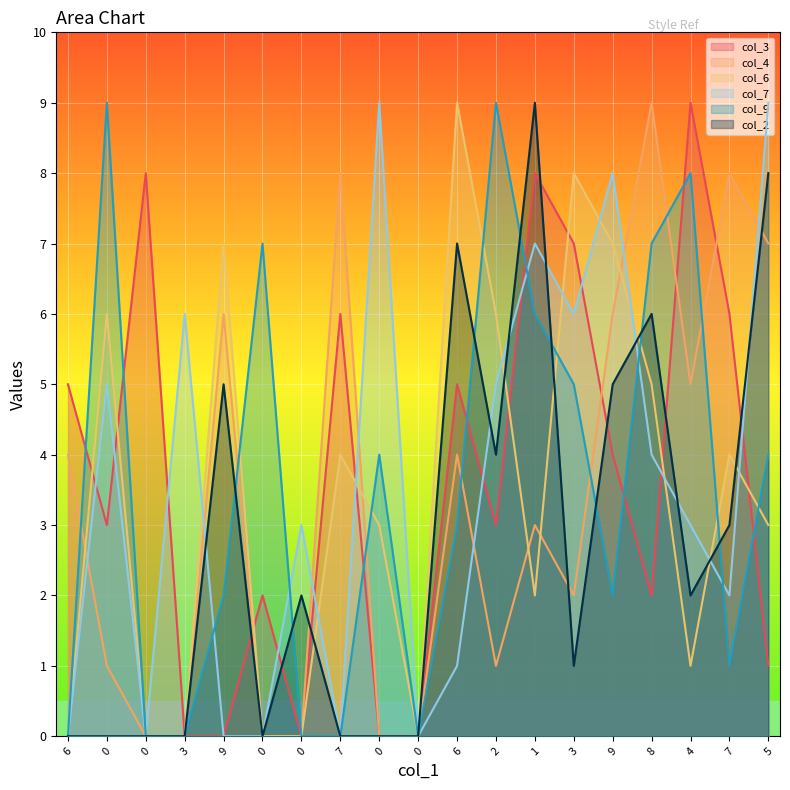

True or false: col_2 and col_7 cross at least once.

True